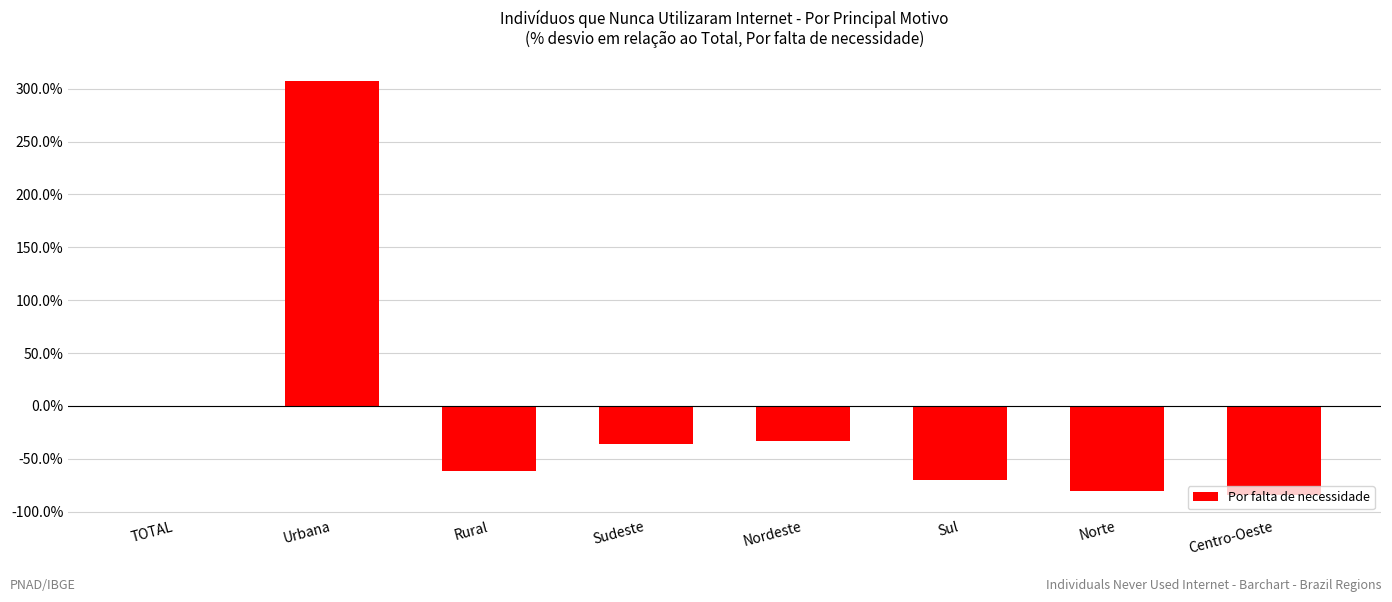

Reading left to right, list all the values displayed in this chart.

TOTAL=0.0	Urbana=306.9	Rural=-61.5	Sudeste=-36.4	Nordeste=-33.2	Sul=-70.4	Norte=-80.9	Centro-Oeste=-84.0